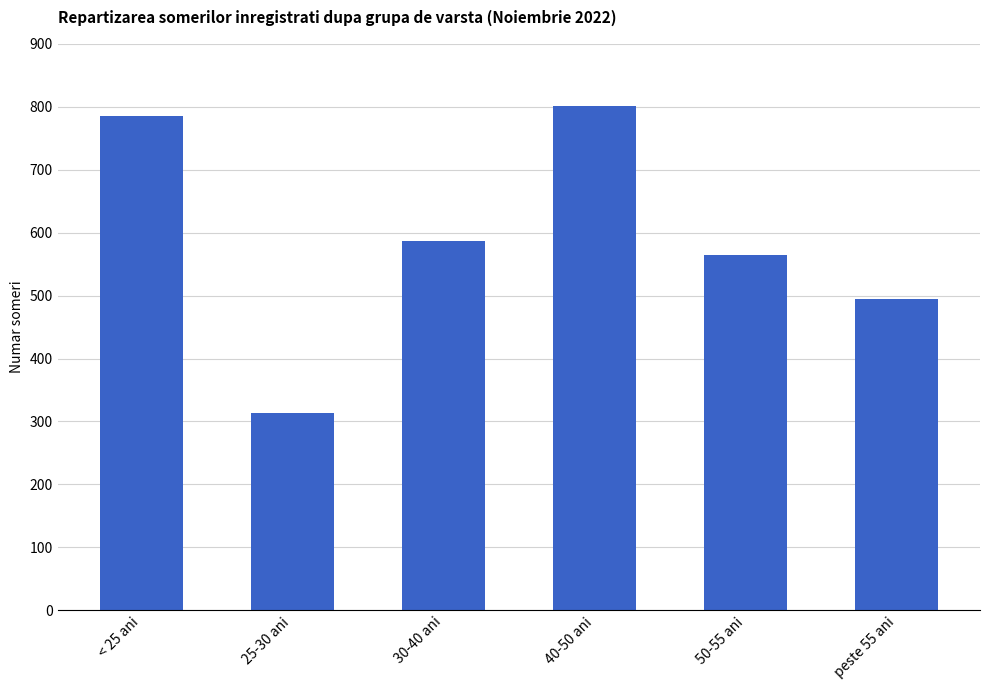

What is the label of the 3rd bar from the left?

30-40 ani